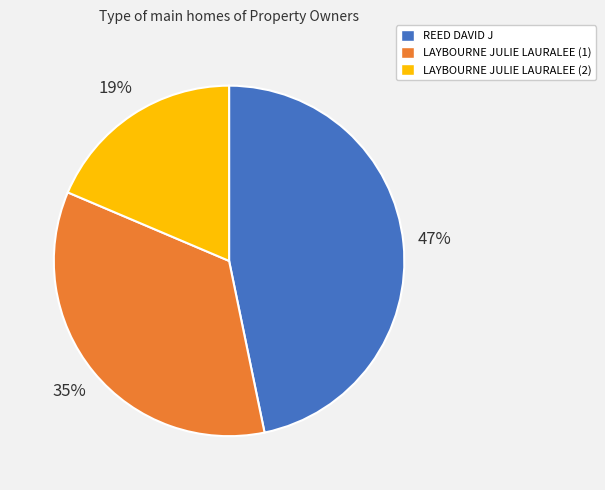

Does LAYBOURNE JULIE LAURALEE (1) account for over 50% of the chart?

No